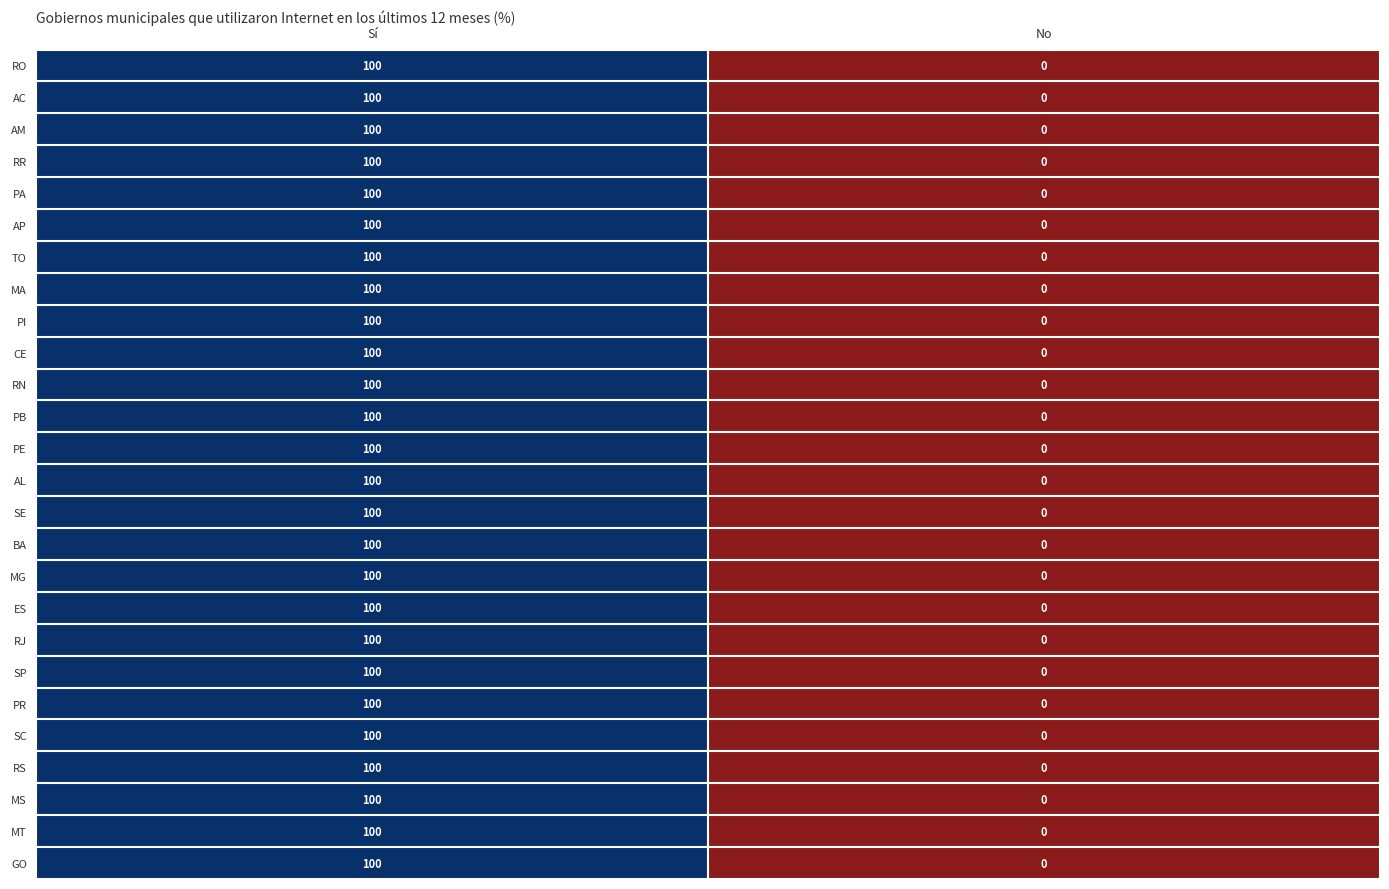

What is the difference between the maximum and minimum values in the AC series?

100